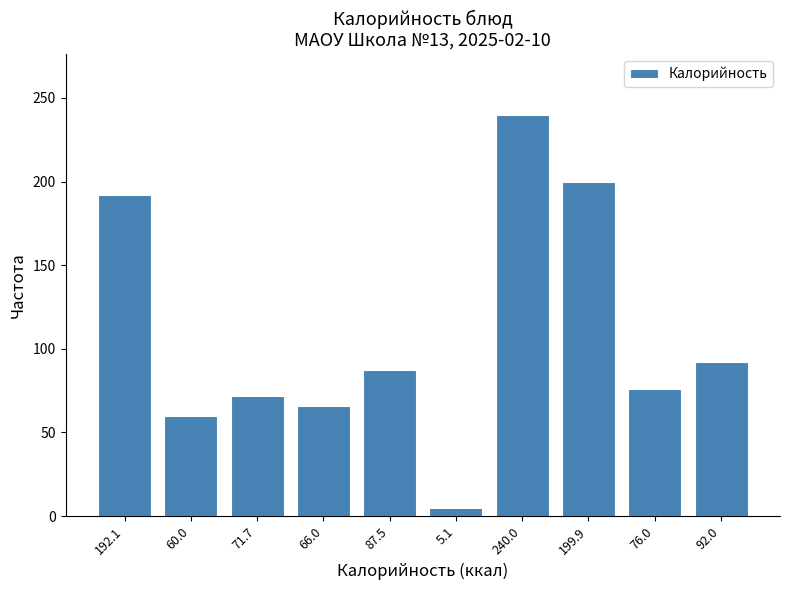

What is the average value?

109.0